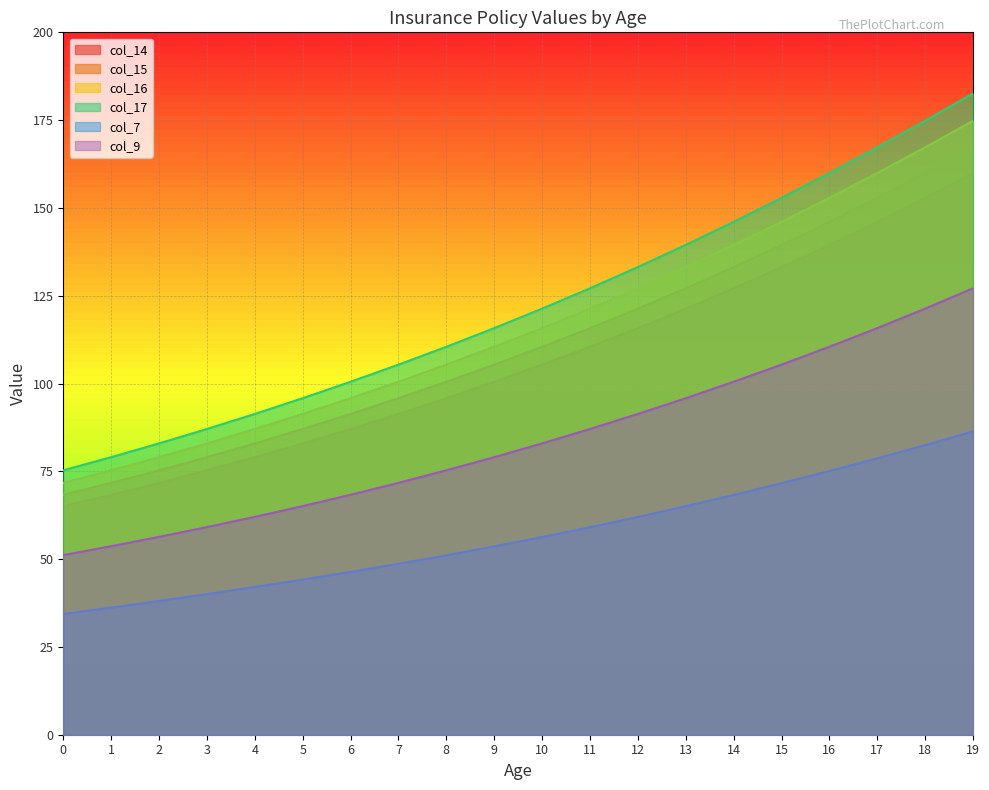

Reading right to left, extract all data points from this chart.

col_14: 159.9	152.9	146.0	139.5	133.2	127.1	121.3	115.8	110.5	105.4	100.5	95.8	91.3	87.0	83.0	79.0	75.3	71.7	68.3	65.1
col_15: 167.3	159.9	152.9	146.0	139.5	133.2	127.1	121.3	115.8	110.5	105.4	100.5	95.8	91.3	87.0	83.0	79.0	75.3	71.7	68.3
col_16: 174.8	167.3	159.9	152.9	146.0	139.5	133.2	127.1	121.3	115.8	110.5	105.4	100.5	95.8	91.3	87.0	83.0	79.0	75.3	71.7
col_17: 182.6	174.8	167.3	159.9	152.9	146.0	139.5	133.2	127.1	121.3	115.8	110.5	105.4	100.5	95.8	91.3	87.0	83.0	79.0	75.3
col_7: 86.4	82.5	78.7	75.1	71.6	68.3	65.1	62.0	59.1	56.3	53.6	51.1	48.7	46.4	44.2	42.1	40.0	38.1	36.2	34.4
col_9: 127.1	121.3	115.8	110.5	105.4	100.5	95.8	91.3	87.0	83.0	79.0	75.3	71.7	68.3	65.1	62.0	59.1	56.3	53.7	51.1